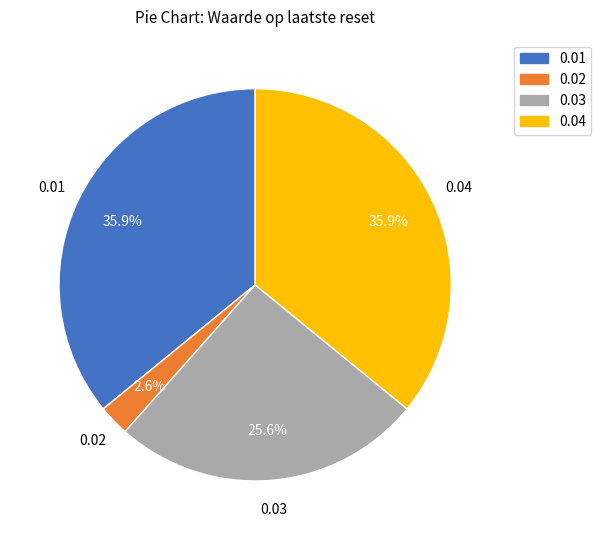

To the nearest percent, what is the difference between the largest and smallest slice percentages?

33%